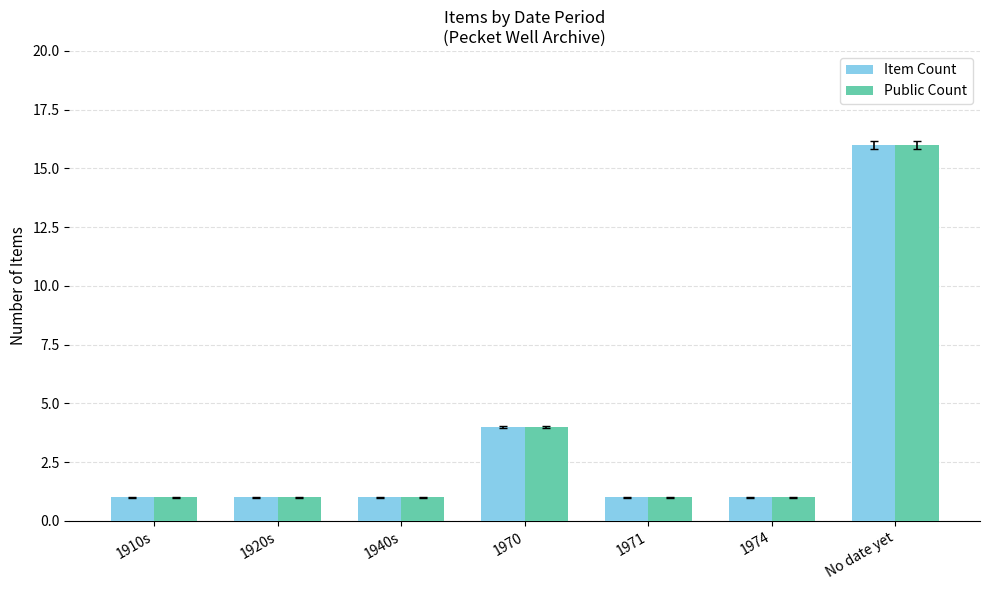

Does the chart contain stacked bars?

No